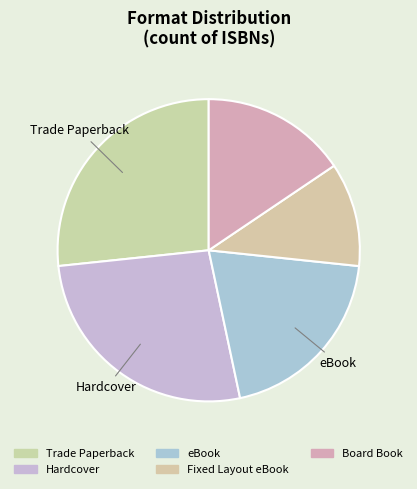

What portion of the pie excludes Board Book?

84.4%